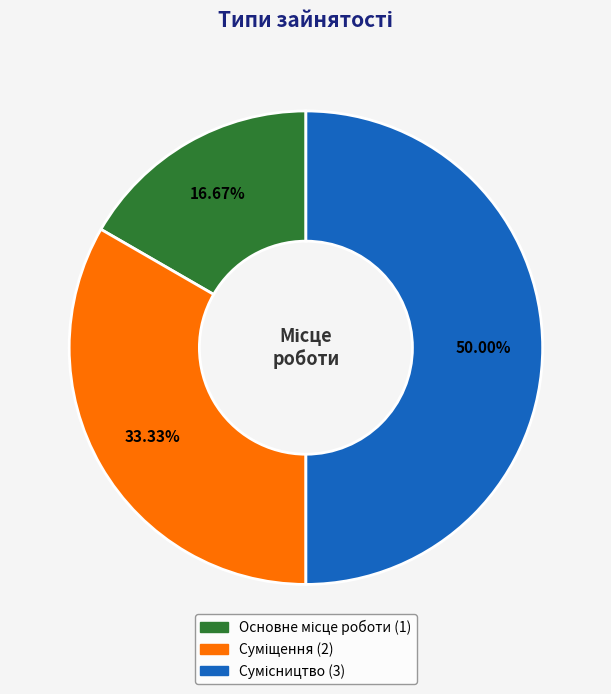

To the nearest percent, what portion does Сумісництво represent?

50%